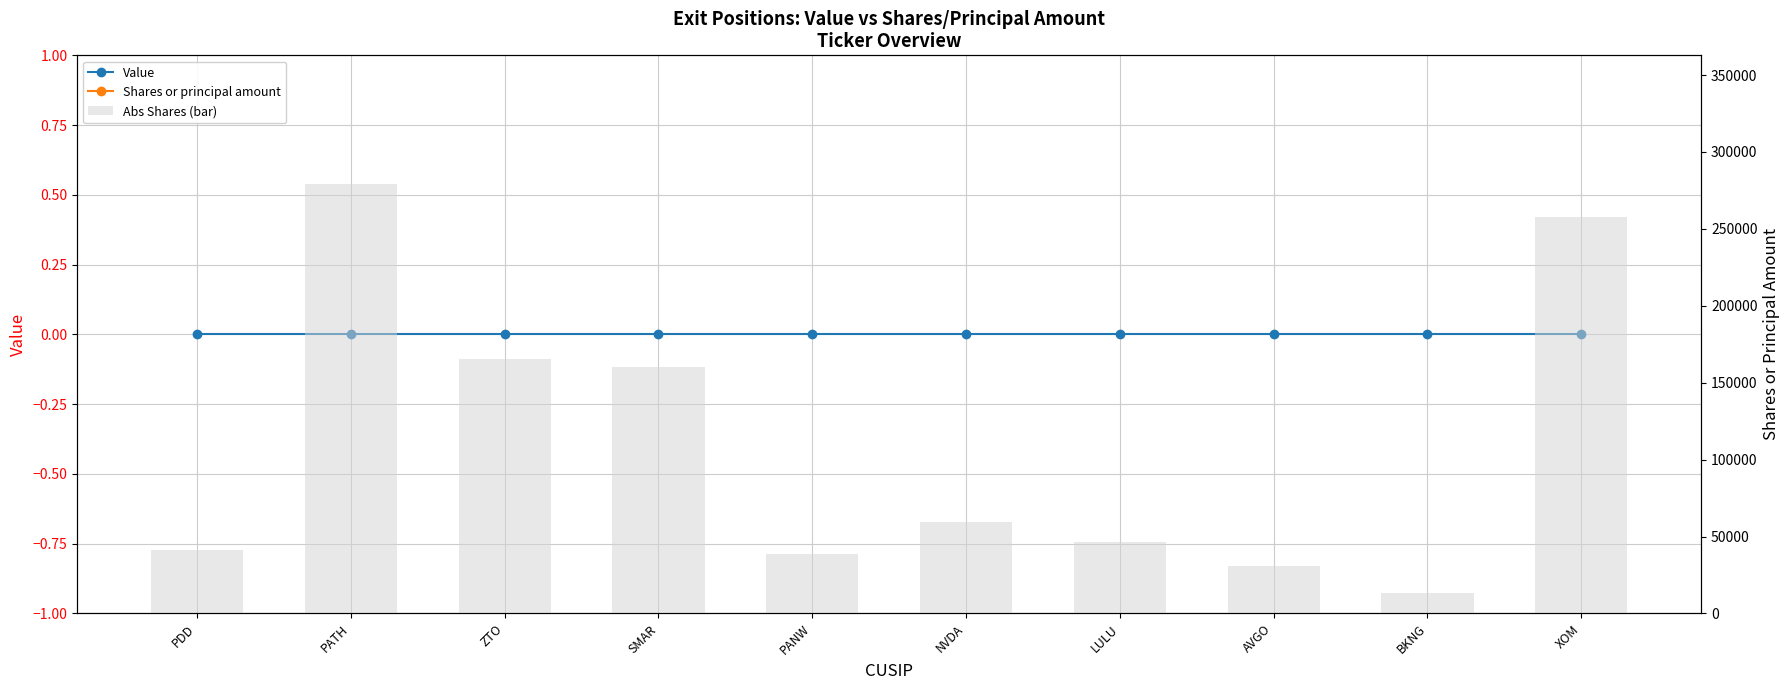

The value of Value at ZTO is 0. True or false?

True